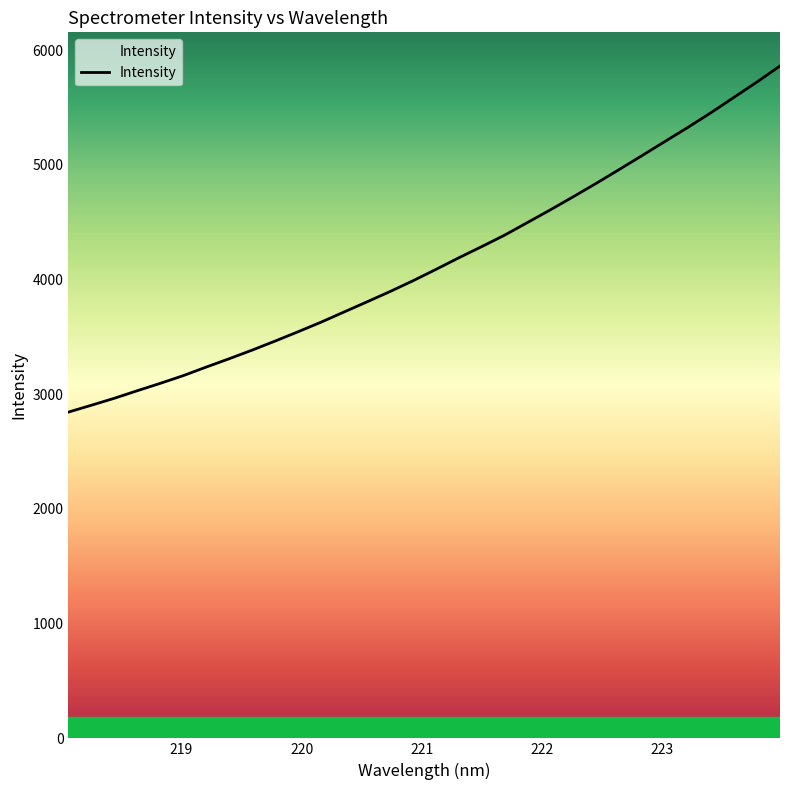

What is the difference between the second highest and minimum values?

2877.8